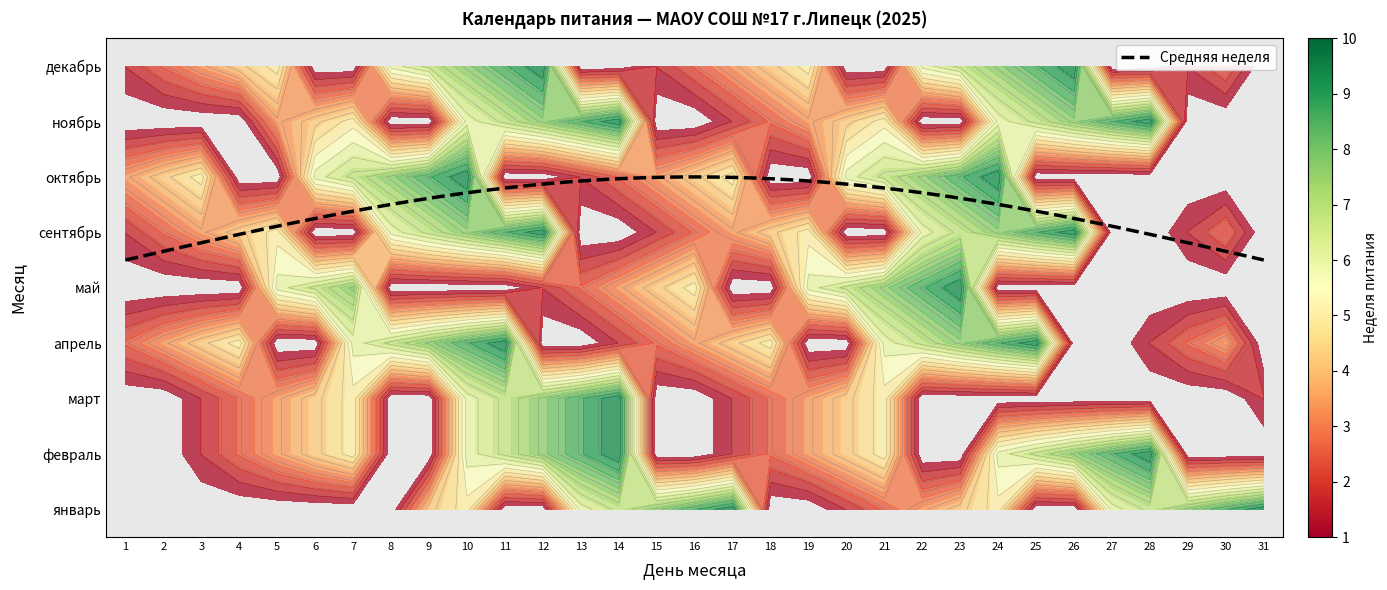

What is the maximum value for февраль?

10